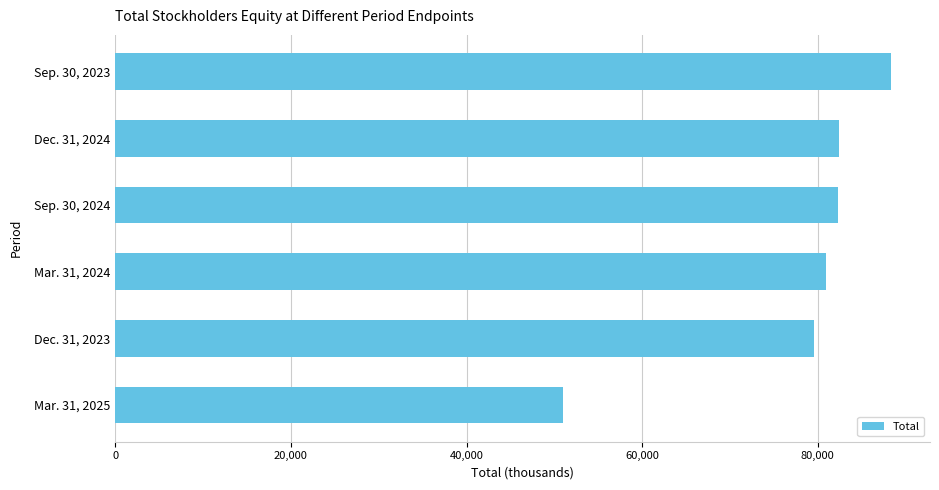

What is the difference between the maximum and minimum values?

37330